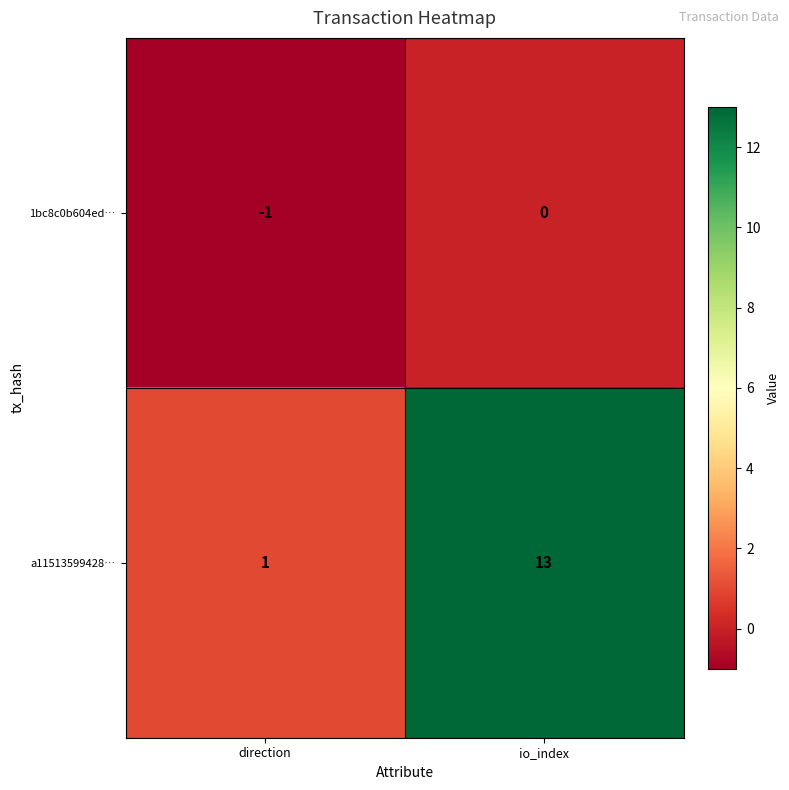

True or false: 1bc8c0b604ed… has a value of 0 at direction.

False